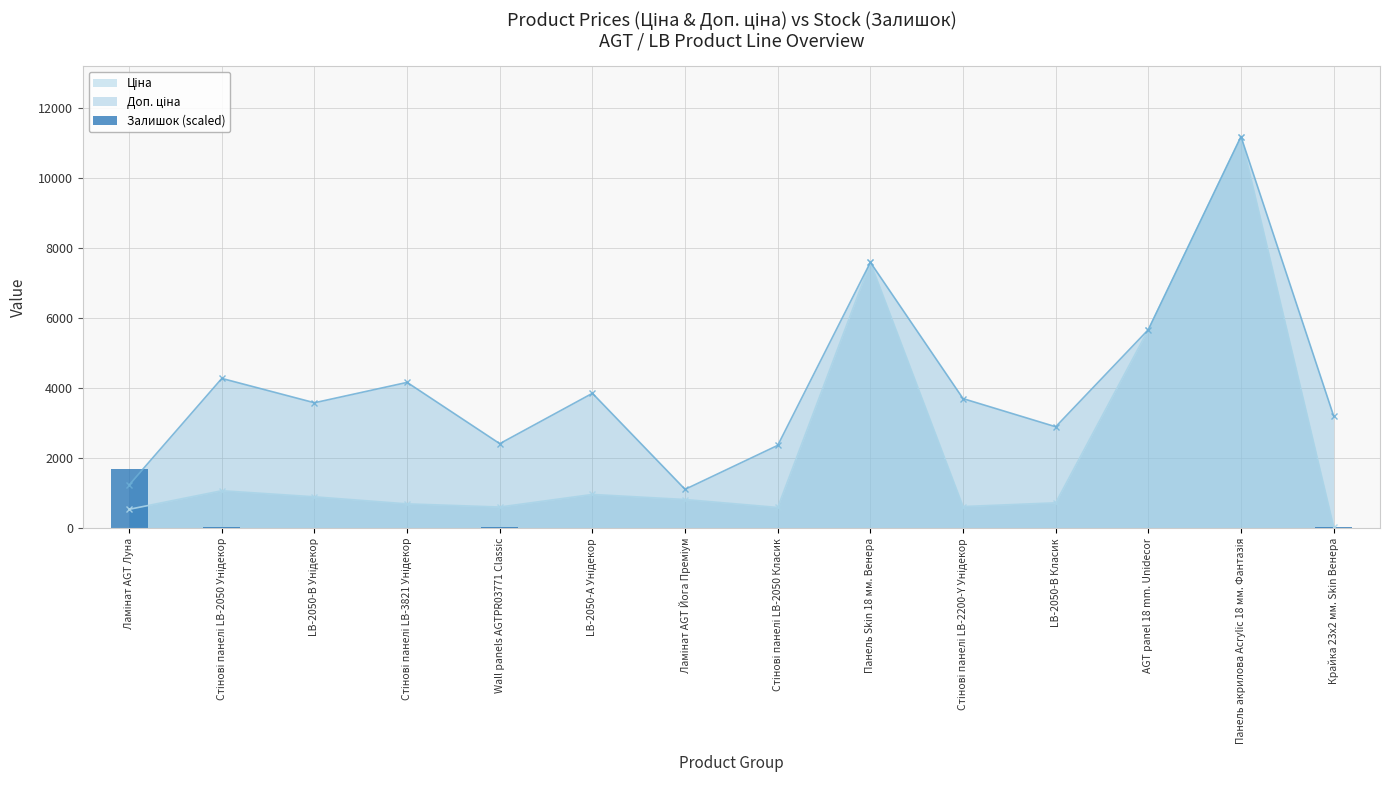

Are the bars horizontal?

No